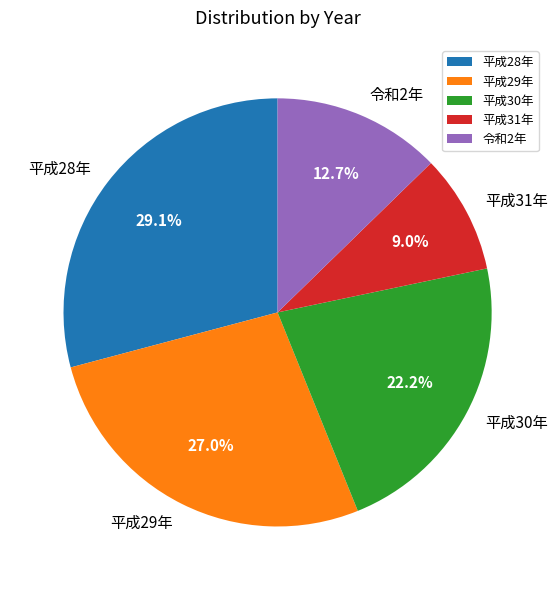

Does any single category account for the majority?

No